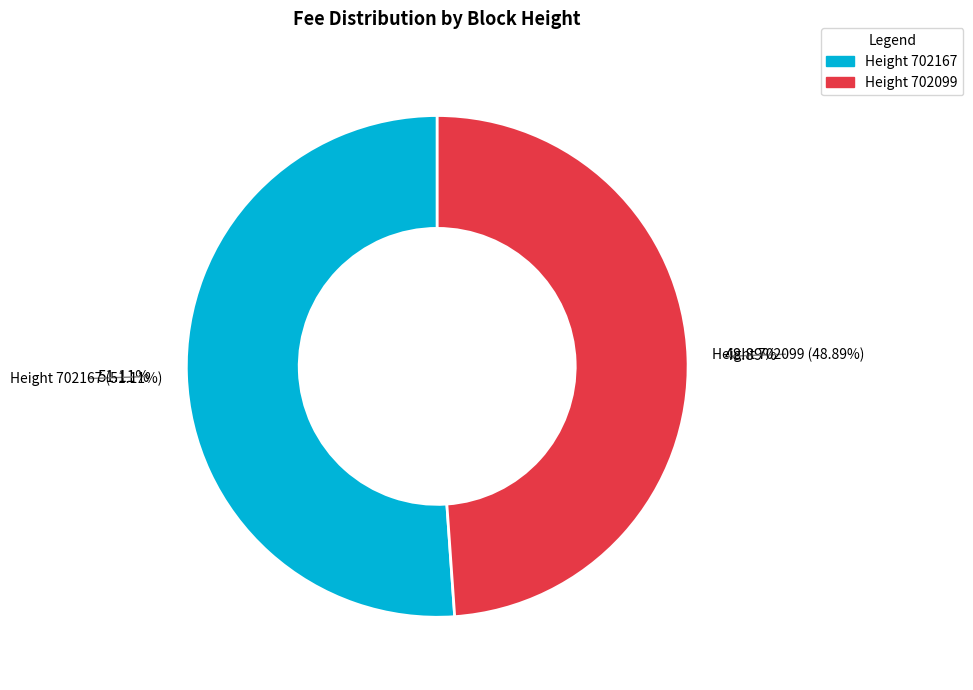

True or false: 702167 accounts for 46% of the total.

False